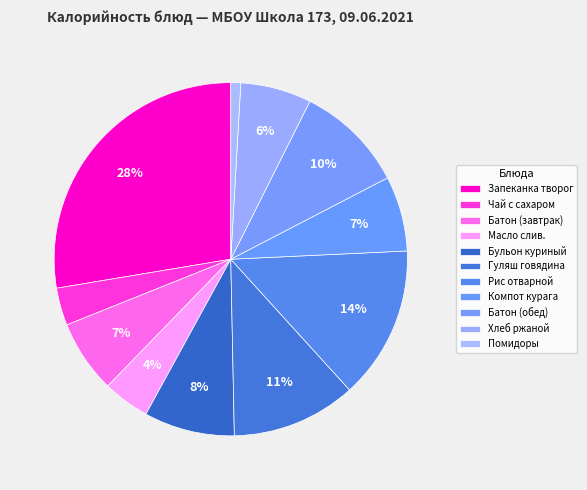

Is the sum of Батон (обед) and Чай с сахаром greater than half?

No